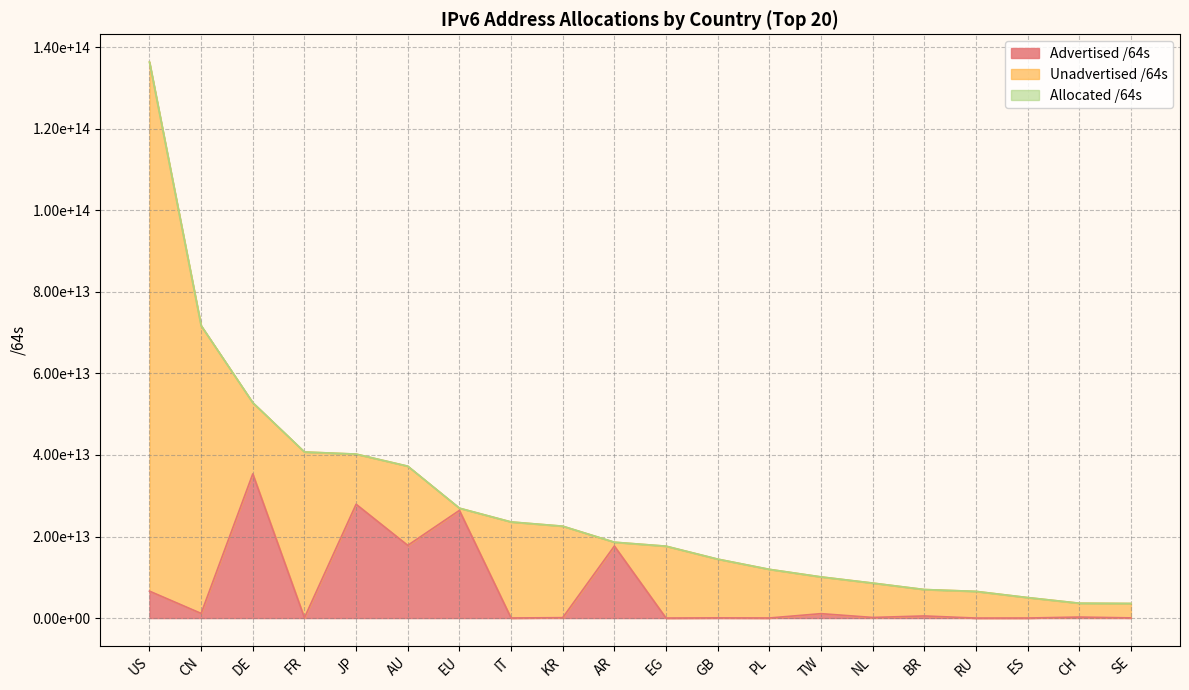

Which series has the widest spread of values?

Allocated /64s